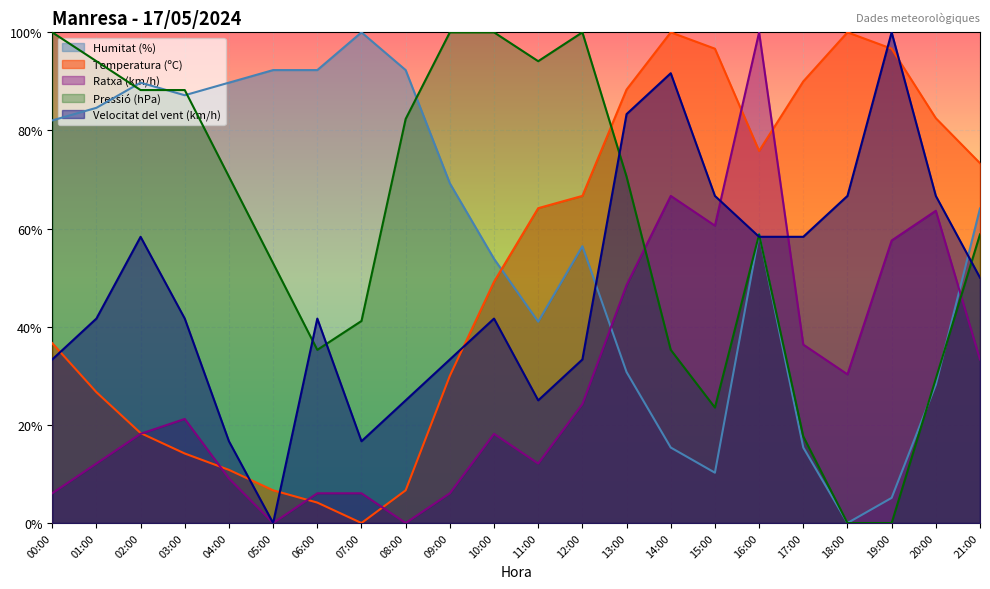

Where is Pressió (hPa) nearest to the value 50?

05:00